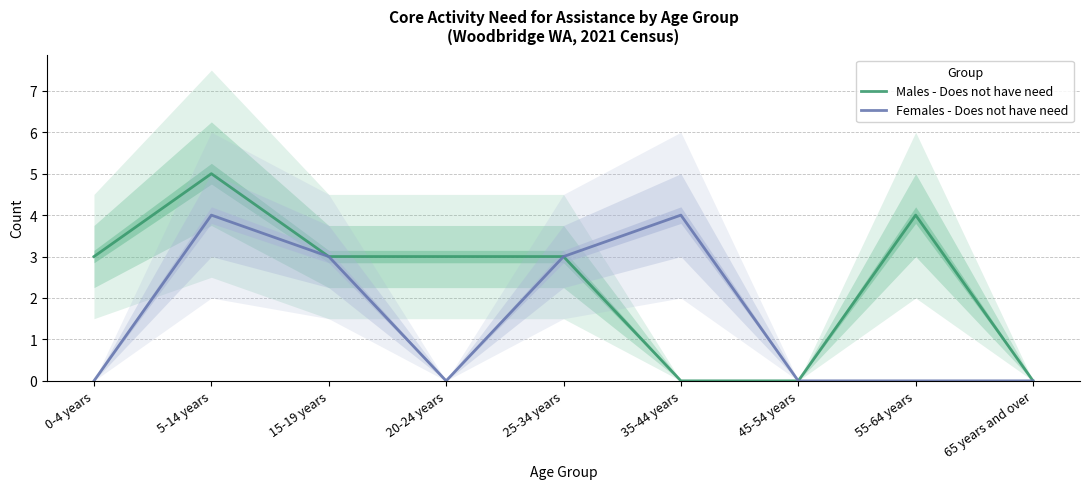

How many values in Males - Does not have need are above zero?

6